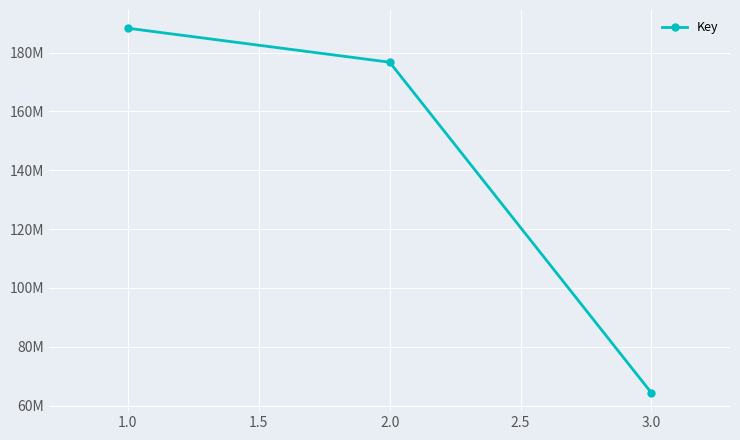

List the labels in order of value, largest first.

1.0, 2.0, 3.0